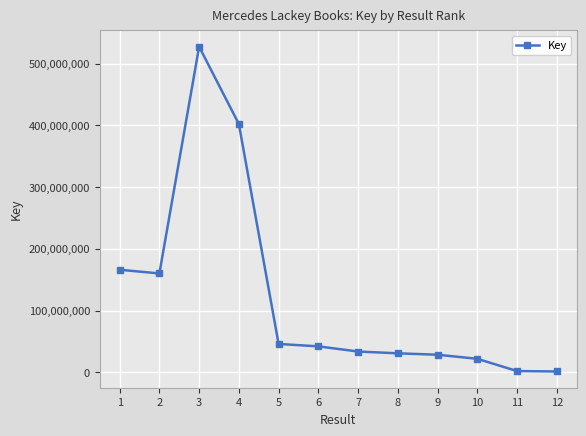

What is the greatest value displayed?

527381241